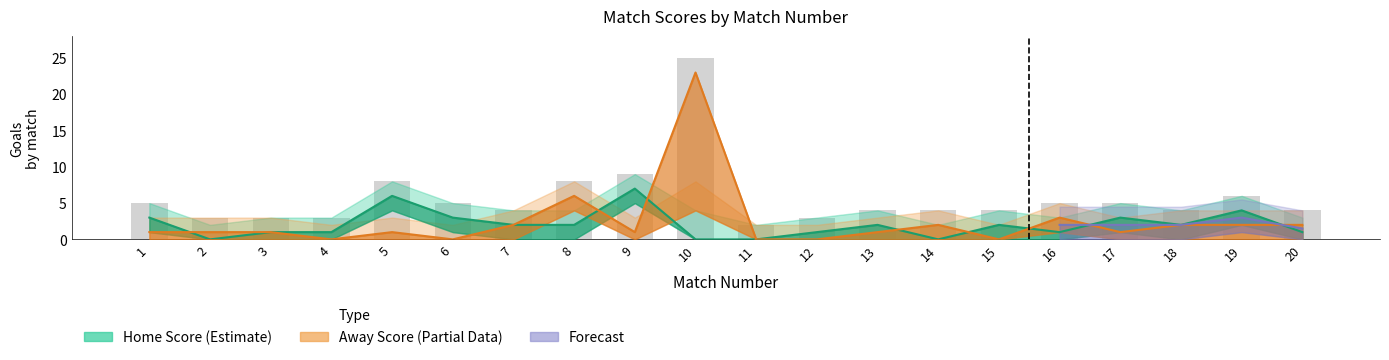

Which series changed the most between 1 and 20?

Home Score